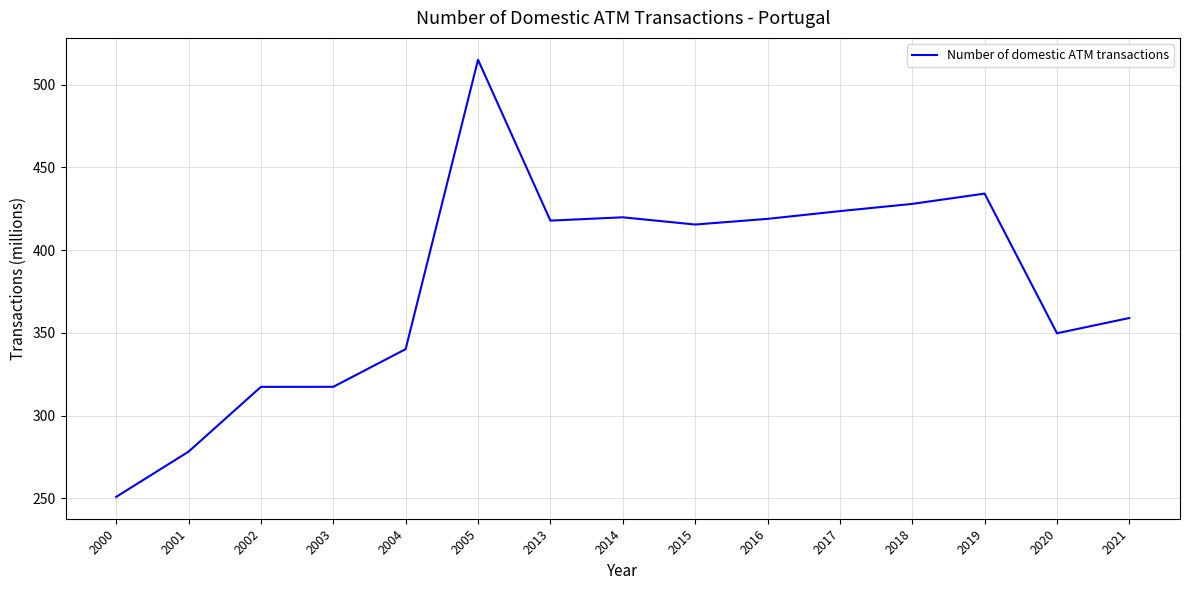

What is the difference between the values at 2003 and 2016?

101.5